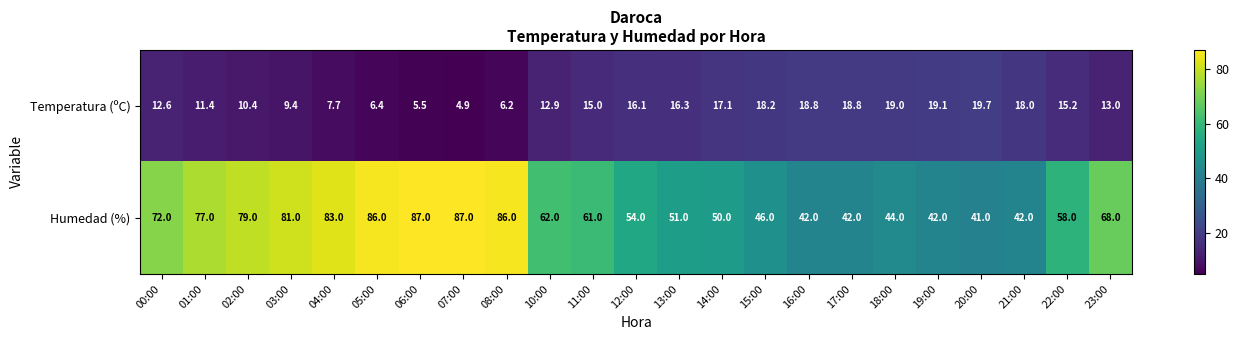

What is the maximum value for Humedad (%)?

87.0